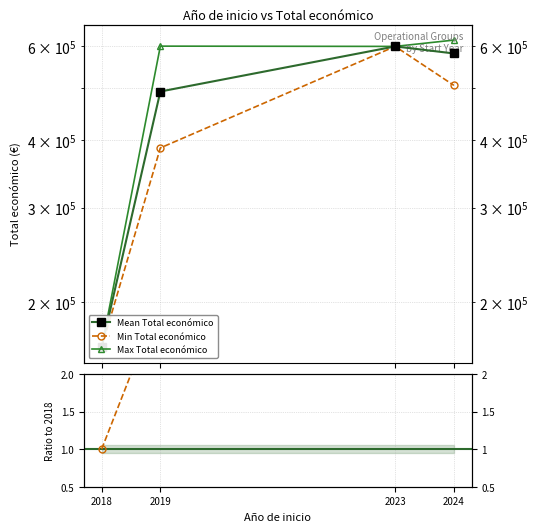

List the labels in order of value, largest first.

2023, 2024, 2019, 2018